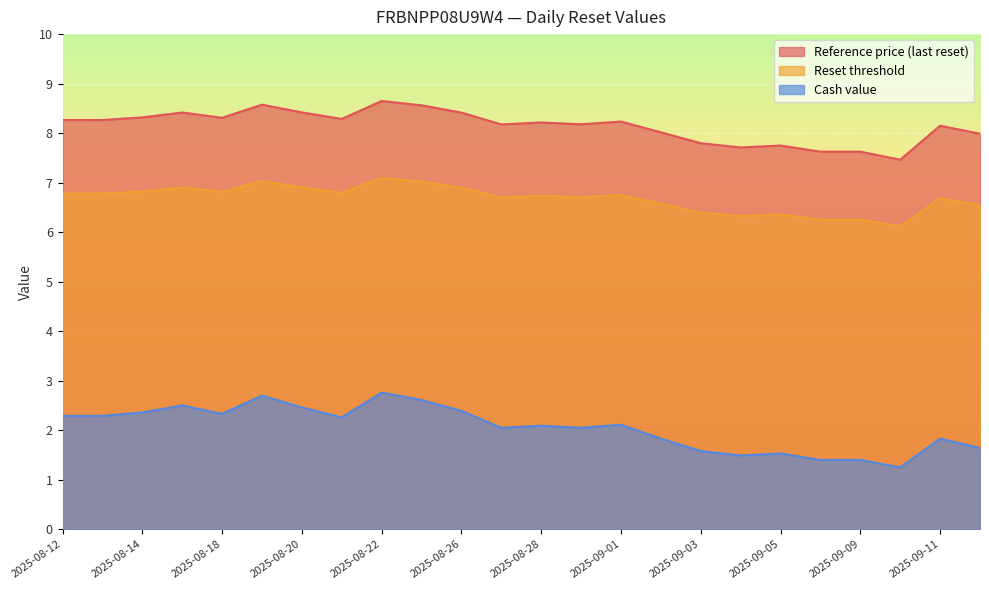

What is the label of the 14th point from the right?

2025-08-26